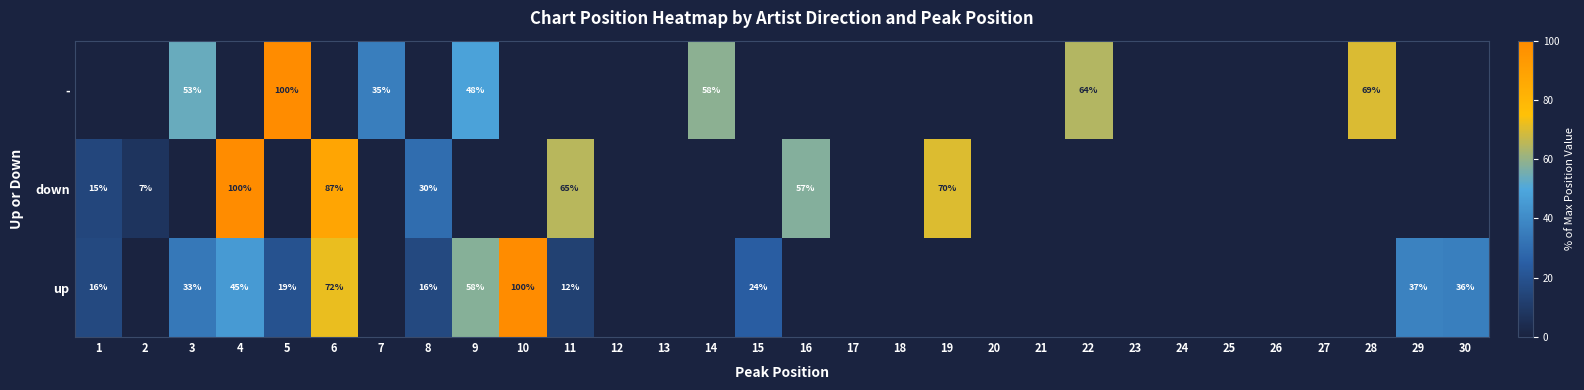

What is the sum of the - values at 26 and 28?

69.6